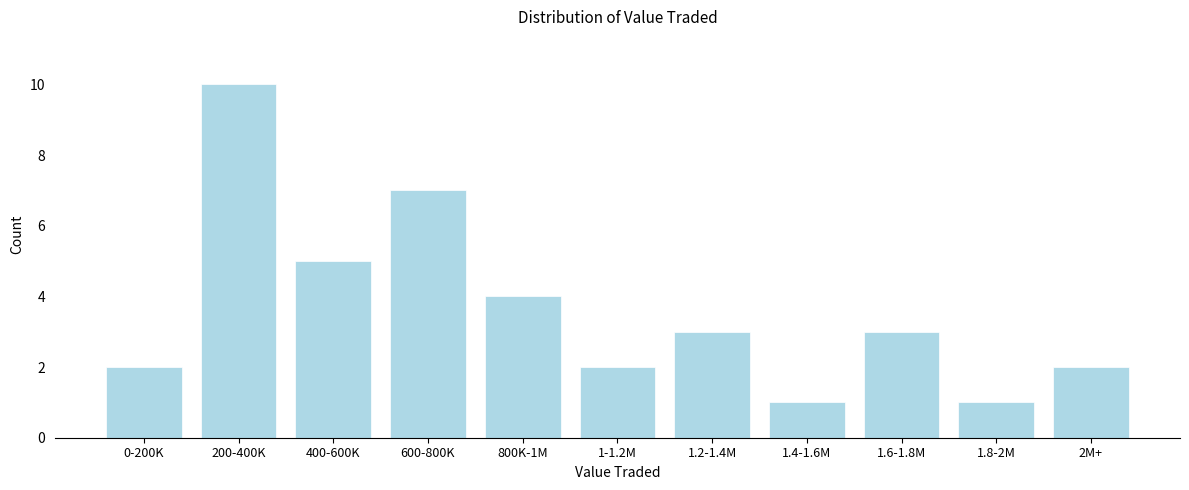

Reading left to right, list all the values displayed in this chart.

2	10	5	7	4	2	3	1	3	1	2